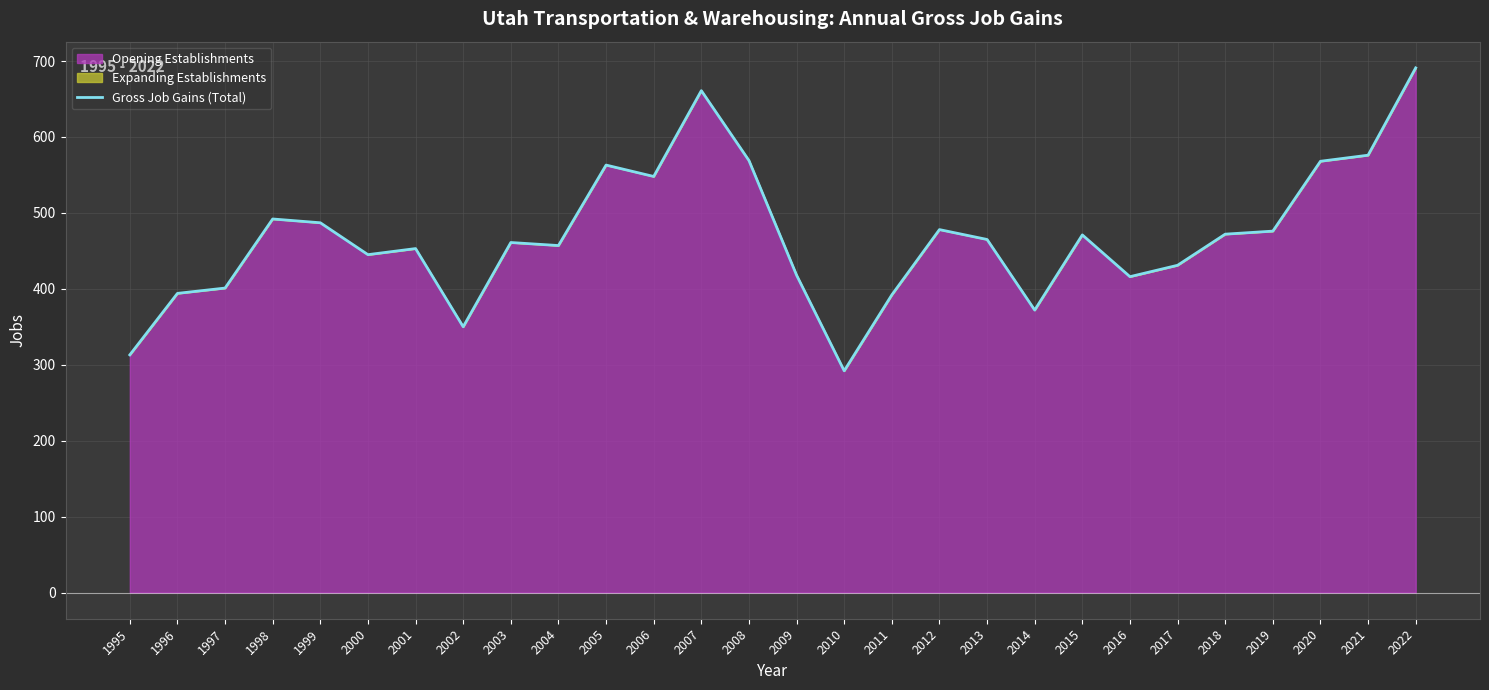

What is the greatest value displayed?

691